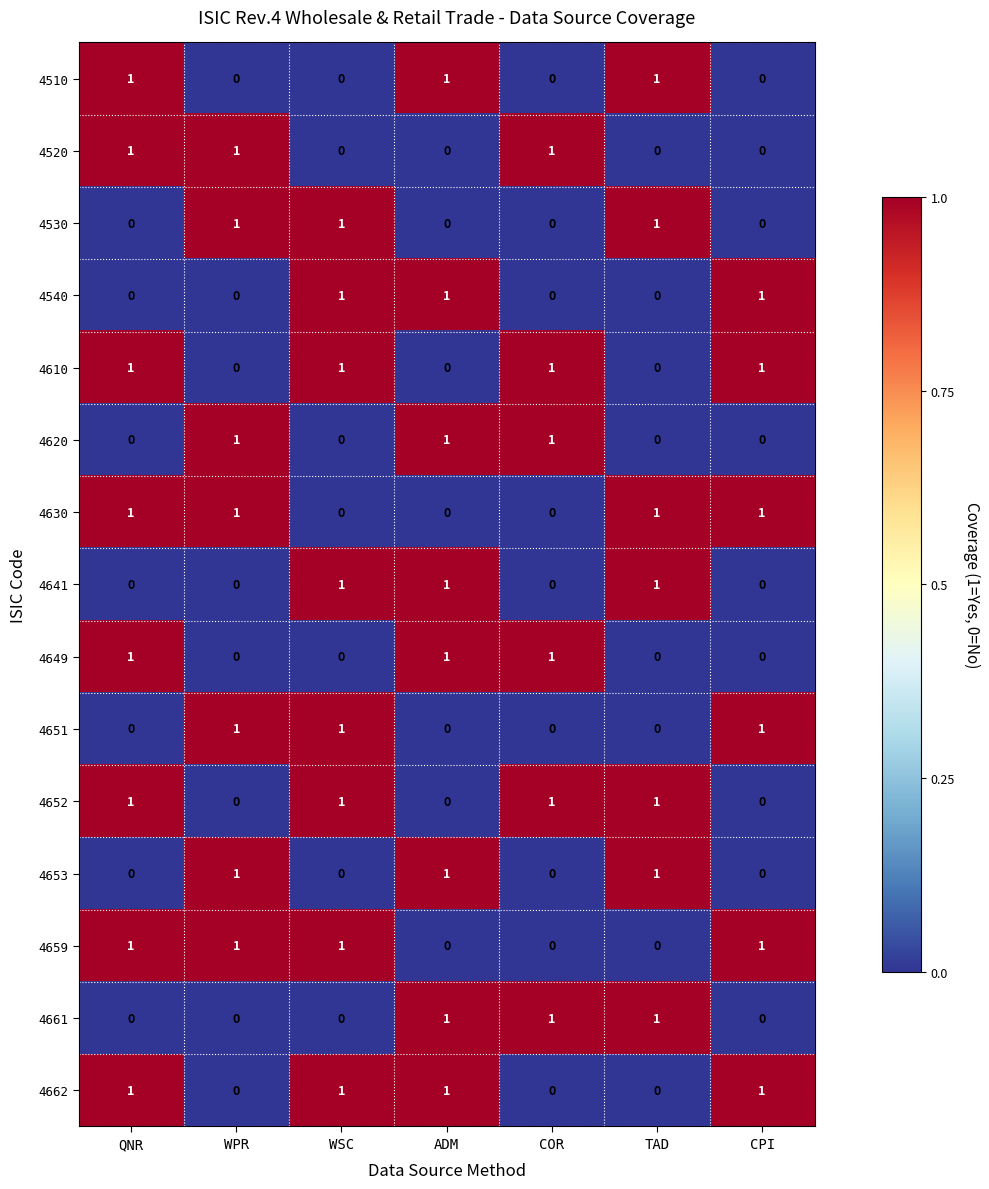

Count the 4653 values in the range 0 to 1.

7